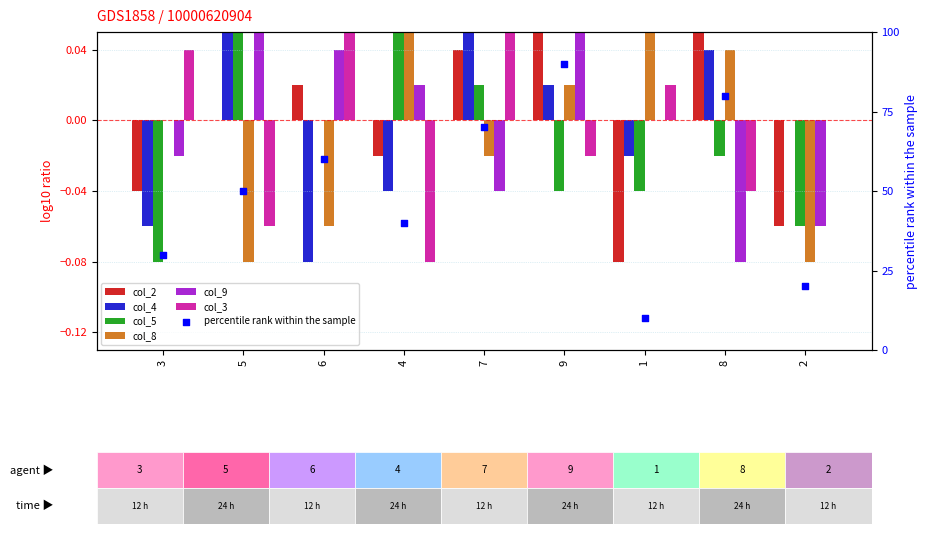

What are all the series names shown in the legend?

col_2, col_4, col_5, col_8, col_9, col_3